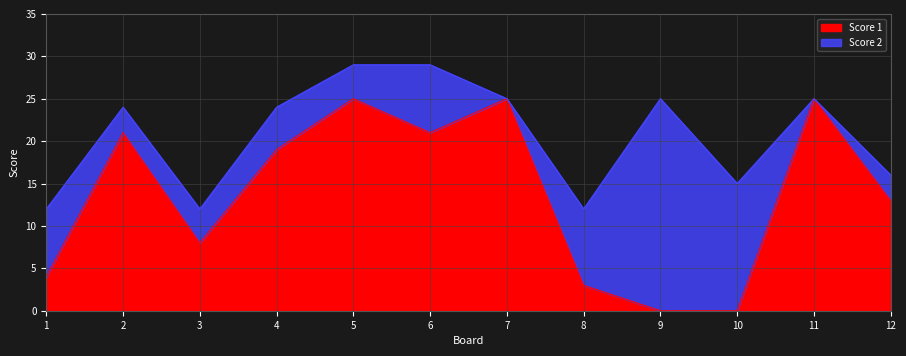

How many positive values are there?

10